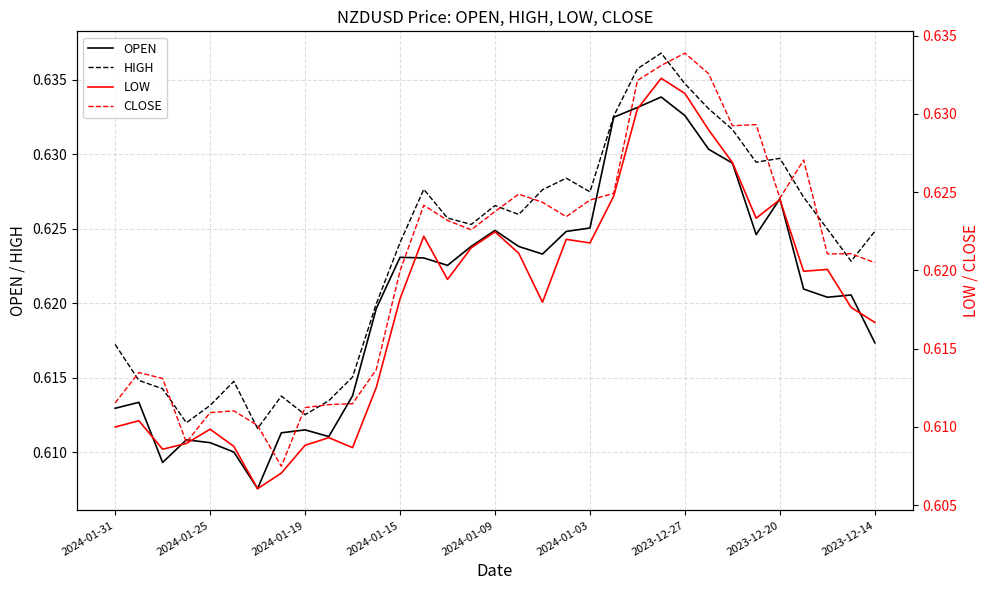

Is it true that CLOSE equals 0.3 at 21?

False